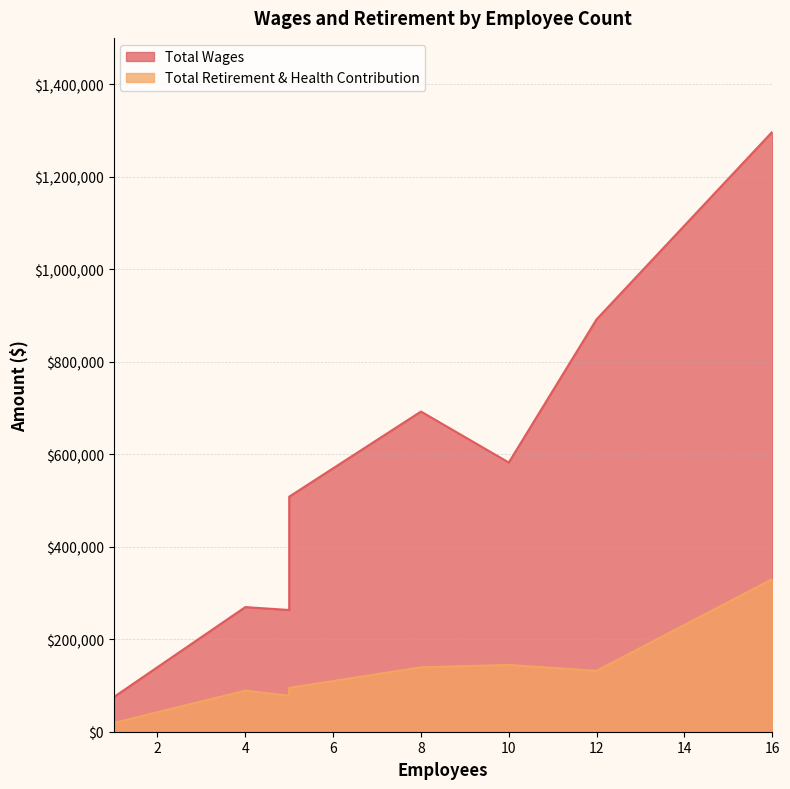

At how many categories does at least one series exceed 461413?

5